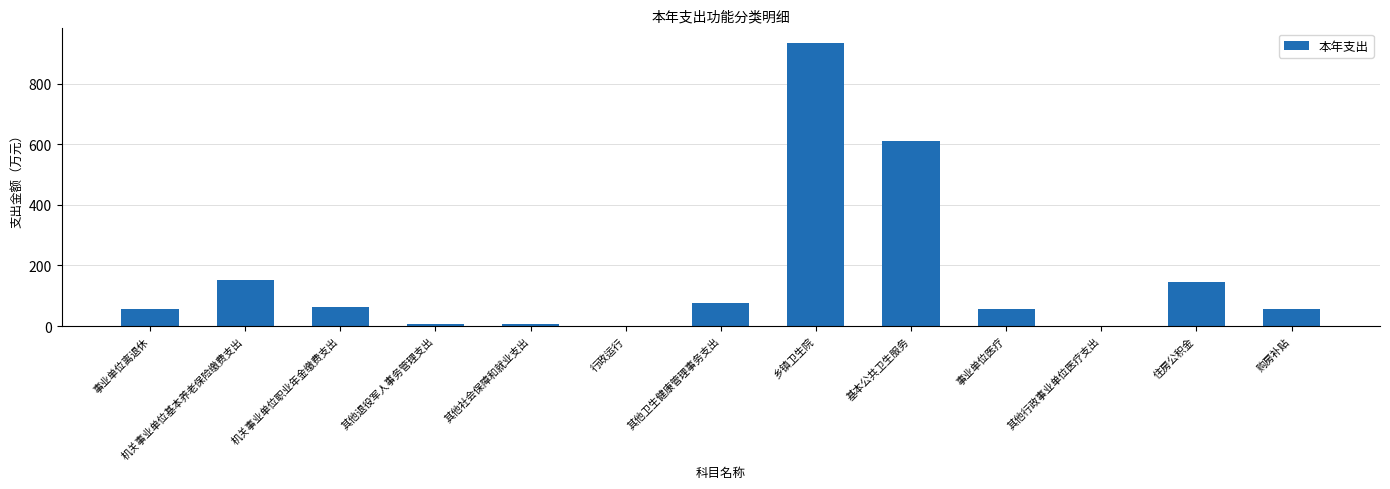

What is the ratio of the value at 事业单位离退休 to the value at 其他行政事业单位医疗支出?

32.9